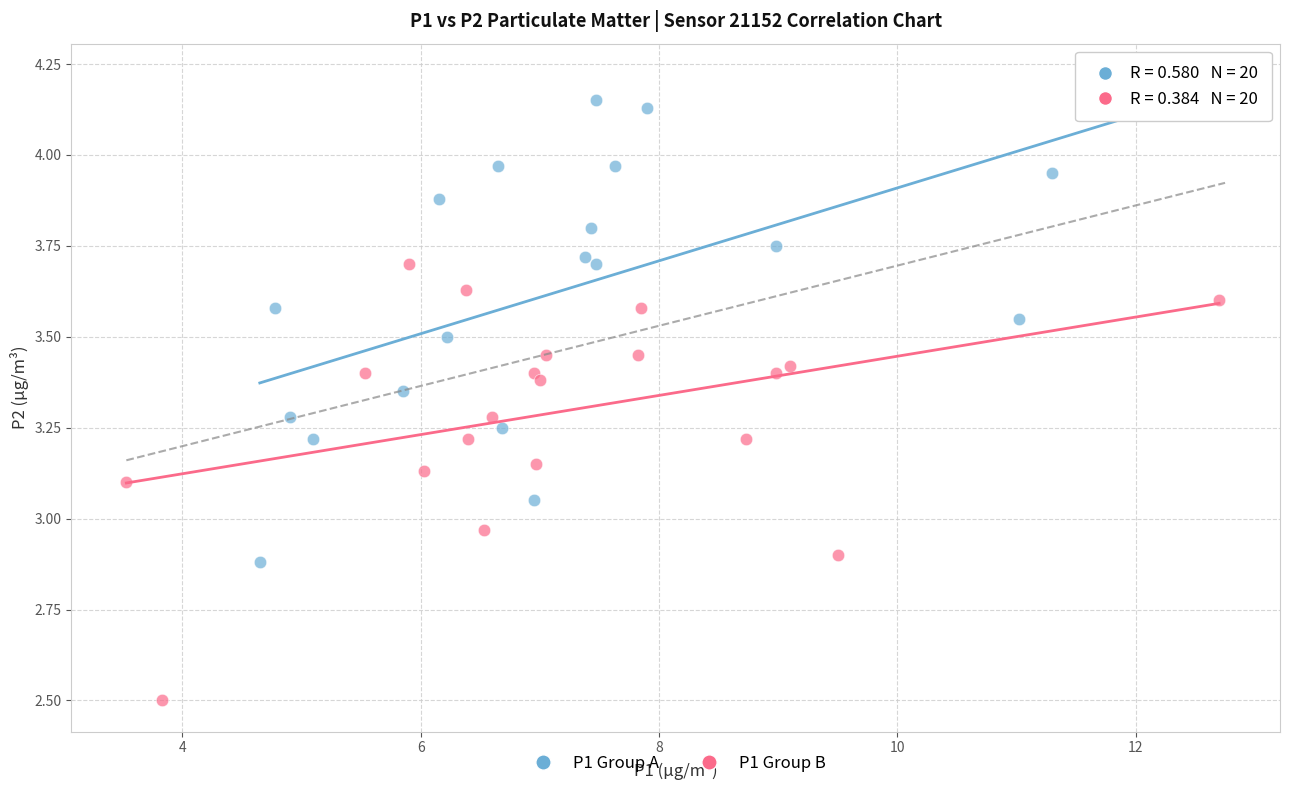

Which series contains the lowest Y value?

P1 Group B